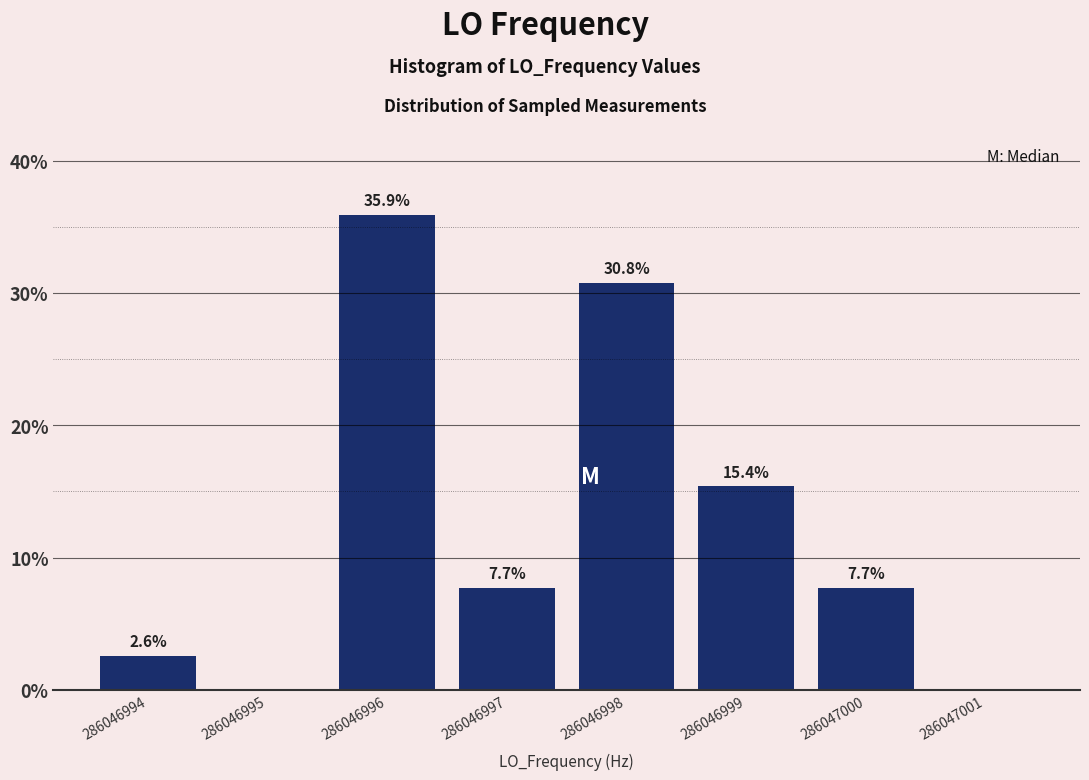

Reading right to left, list all the values displayed in this chart.

286047001=0.0	286047000=7.7	286046999=15.4	286046998=30.8	286046997=7.7	286046996=35.9	286046995=0.0	286046994=2.6